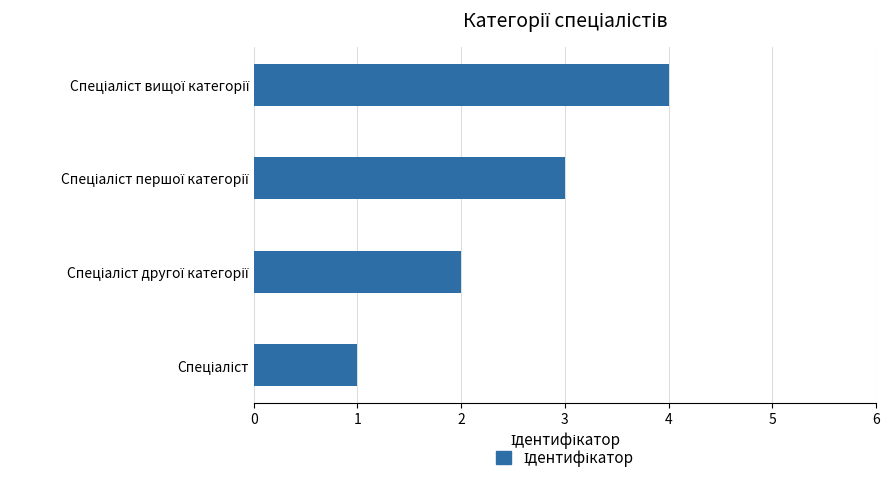

How many bars are there in total?

4